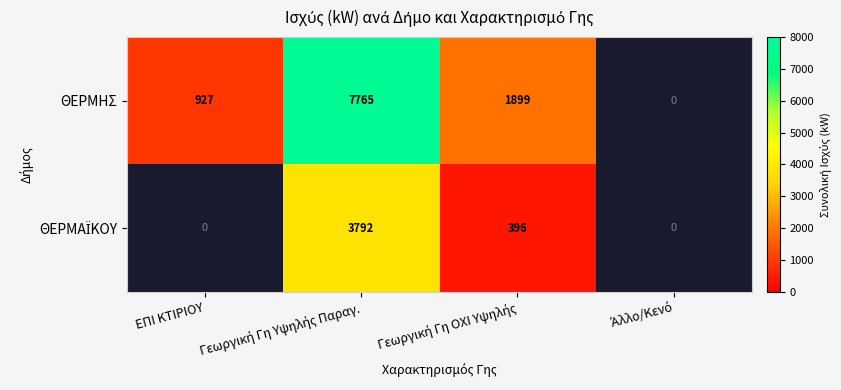

True or false: ΘΕΡΜΗΣ has a value of 927.3 at ΕΠΙ ΚΤΙΡΙΟΥ.

True